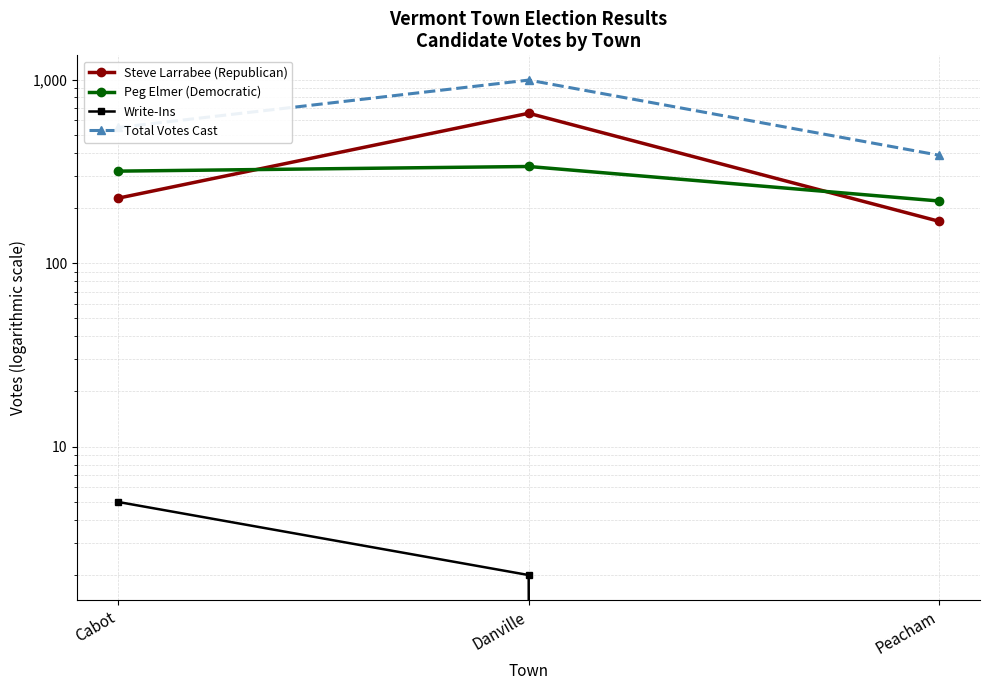

Reading right to left, what are all the values shown in this chart?

Steve Larrabee (Republican): Peacham=169	Danville=655	Cabot=226
Peg Elmer (Democratic): Peacham=218	Danville=336	Cabot=317
Write-Ins: Peacham=0	Danville=2	Cabot=5
Total Votes Cast: Peacham=387	Danville=993	Cabot=548